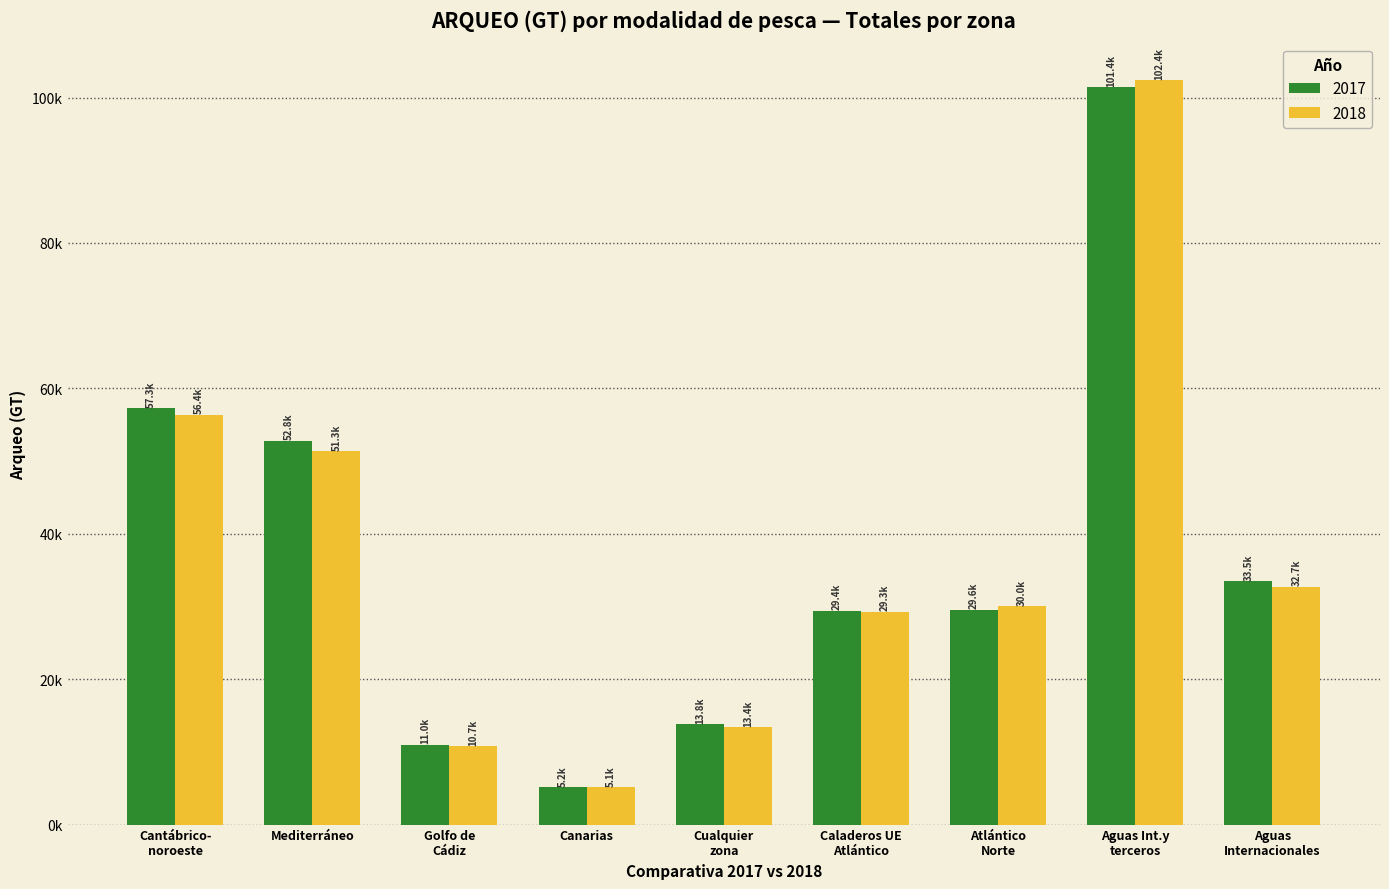

What are all the series names shown in the legend?

2017, 2018